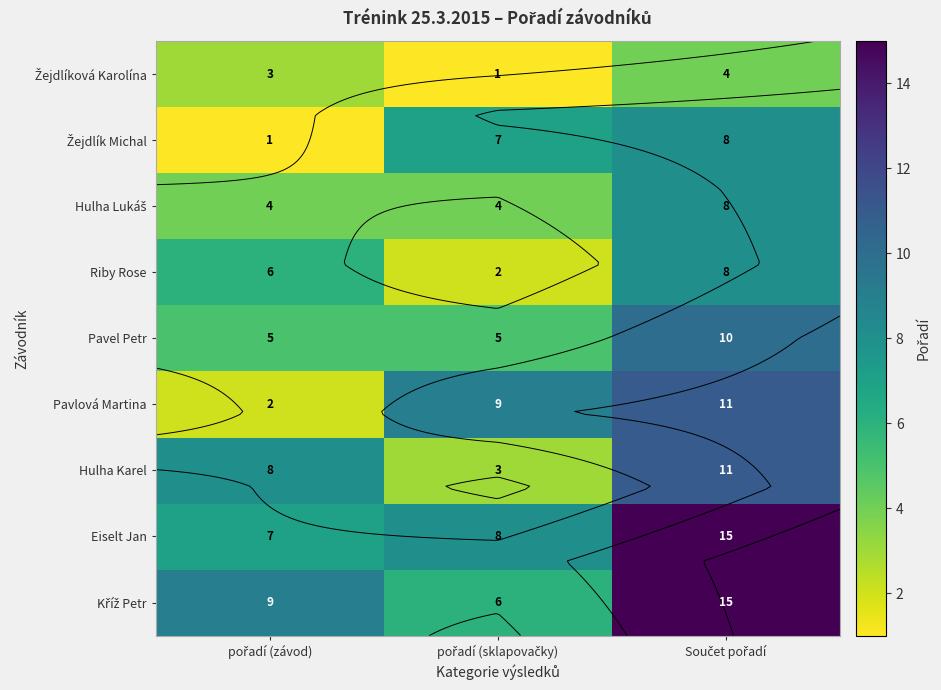

The Hulha Karel series shows 11 at Součet pořadí. True or false?

True